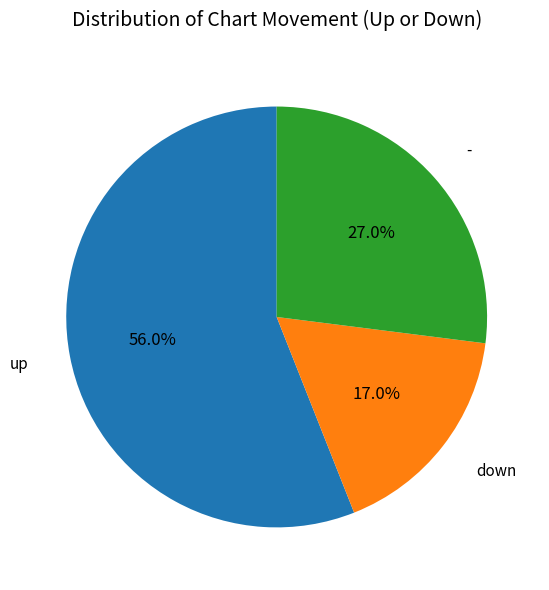

Is there a majority slice in this chart?

Yes